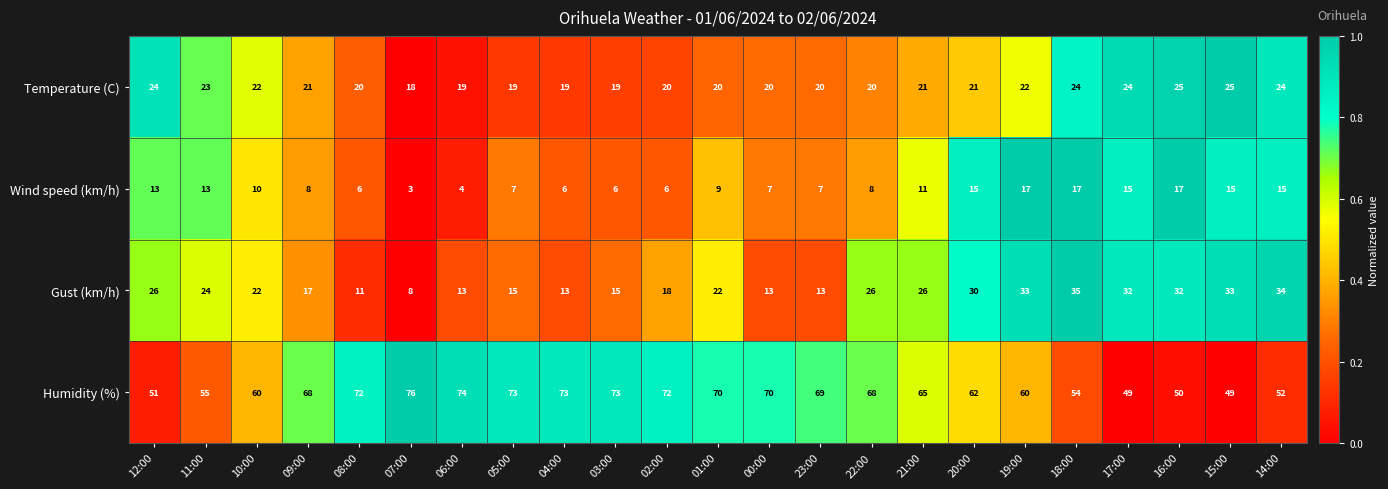

True or false: Gust (km/h) has a value of 33 at 15:00.

True